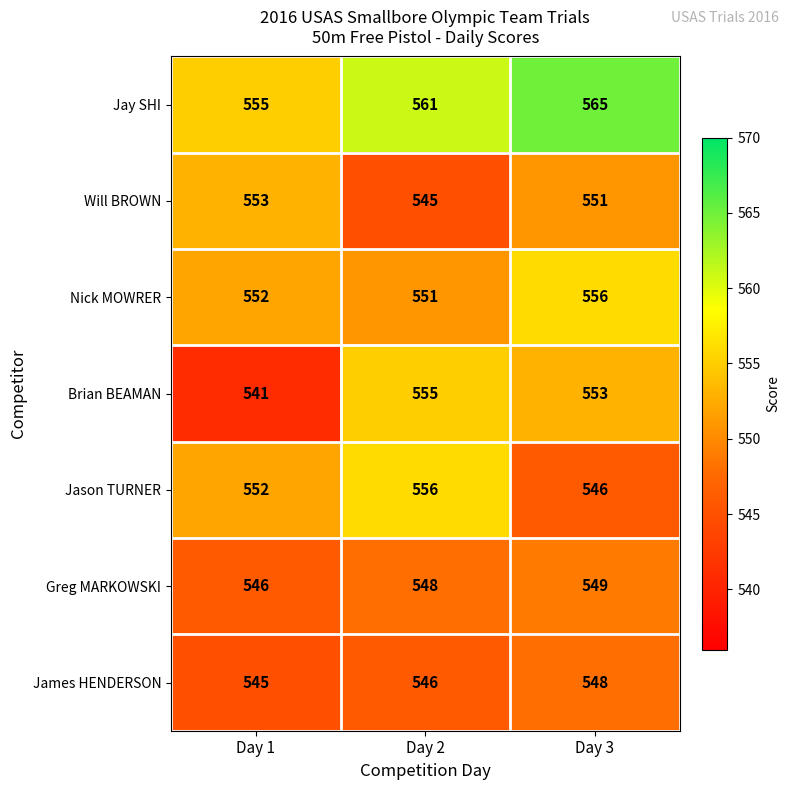

What is the total value across all series at Day 3?

3868